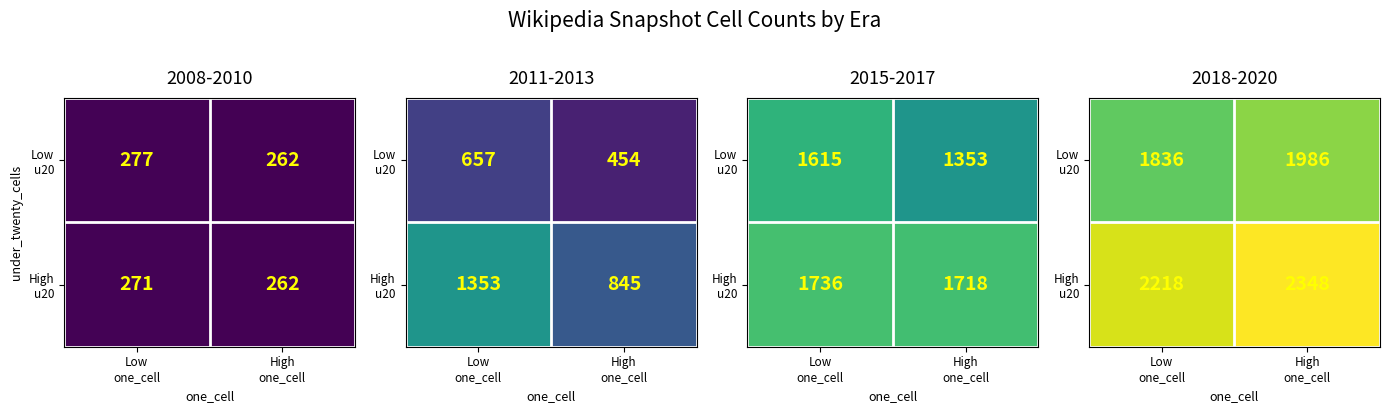

Which has a higher value, Low
one_cell or High
one_cell?

High
one_cell